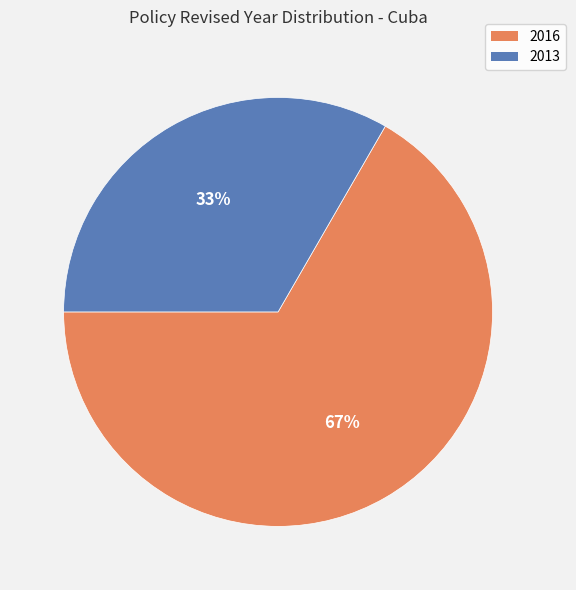

How many segments does this pie chart have?

2